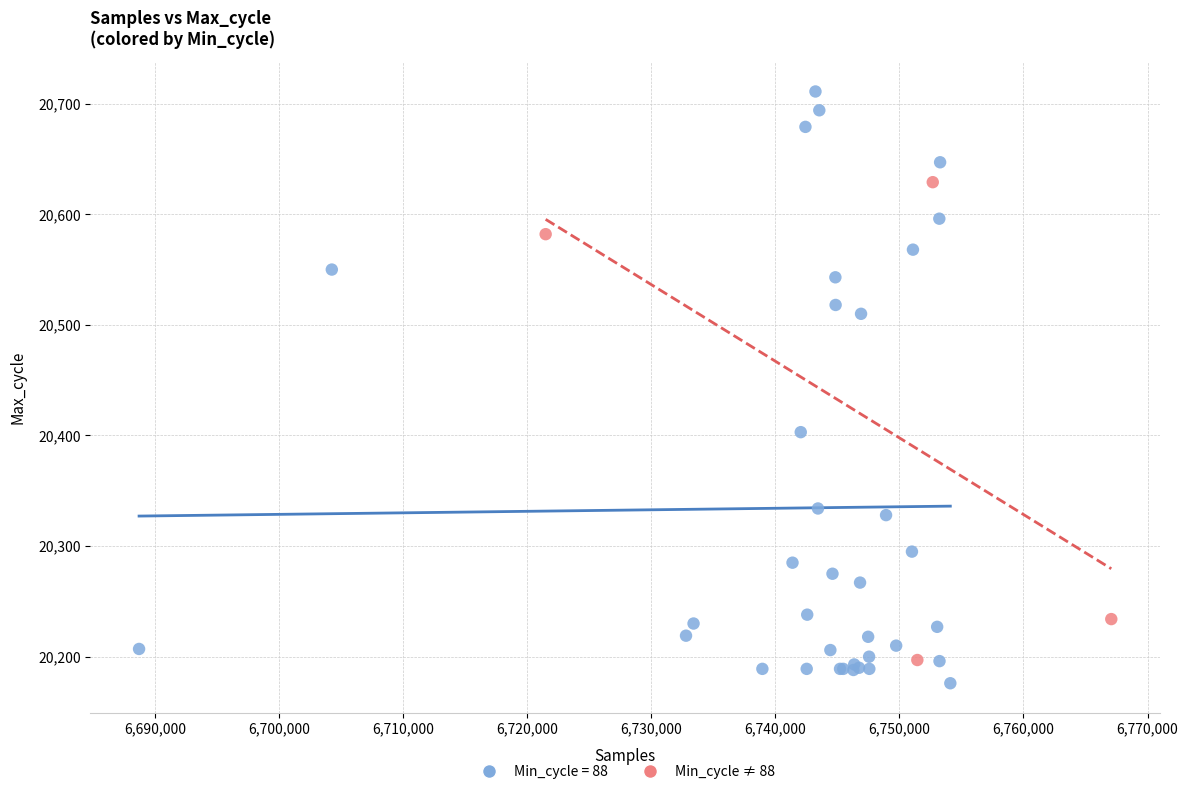

Which series reaches the maximum Y coordinate?

Min_cycle = 88